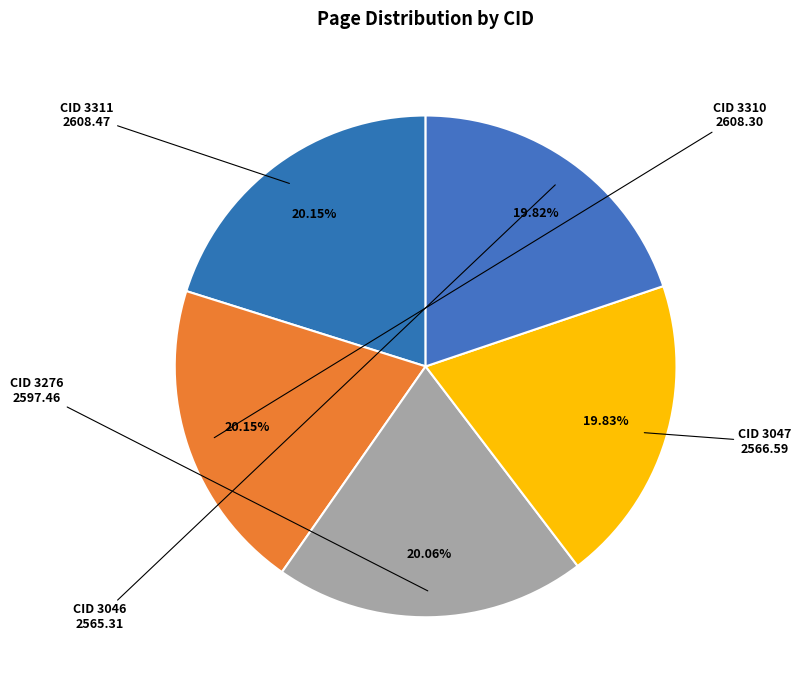

Does CID 3047 represent more than half of the total?

No